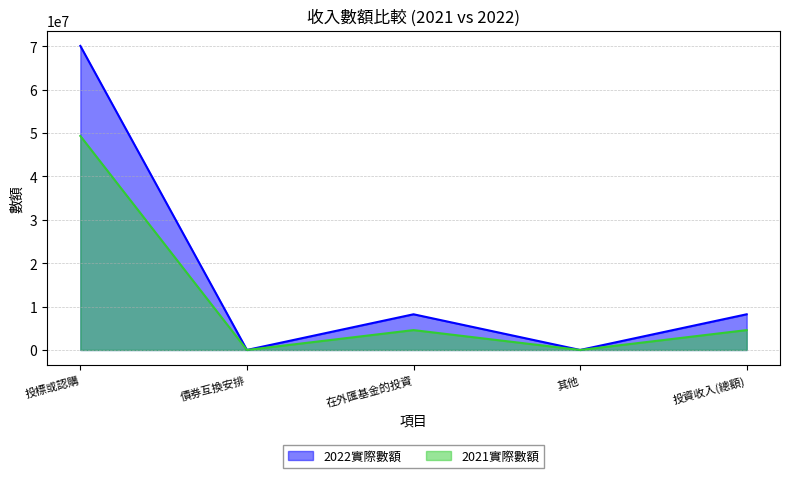

Reading left to right, transcribe all the data shown in this chart.

2022實際數額: 70101503	0	8227073	173	8227246
2021實際數額: 49340969	0	4580796	269	4581065